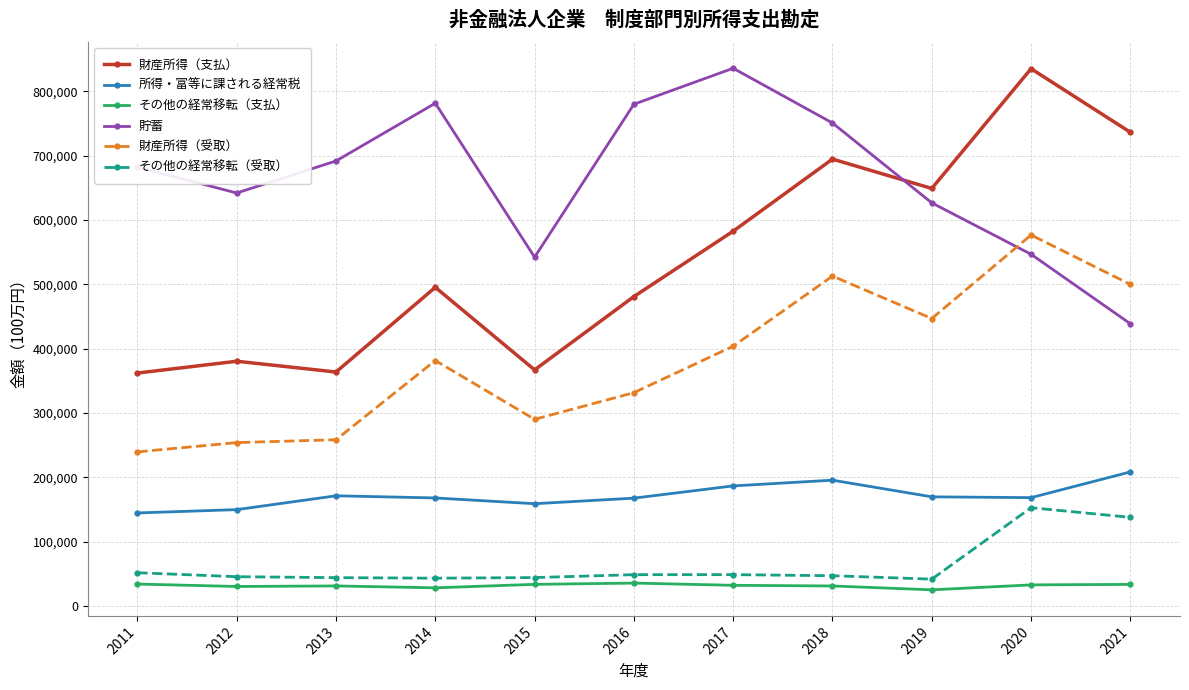

Is this an area chart (filled region under the line)?

No